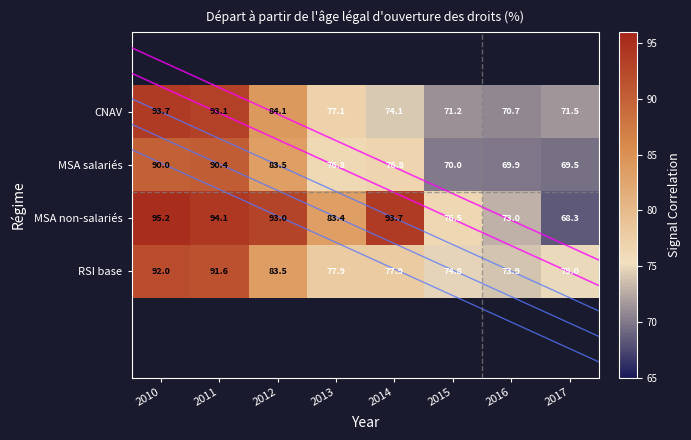

List the labels in order of RSI base value, largest first.

2010, 2011, 2012, 2013, 2014, 2017, 2015, 2016